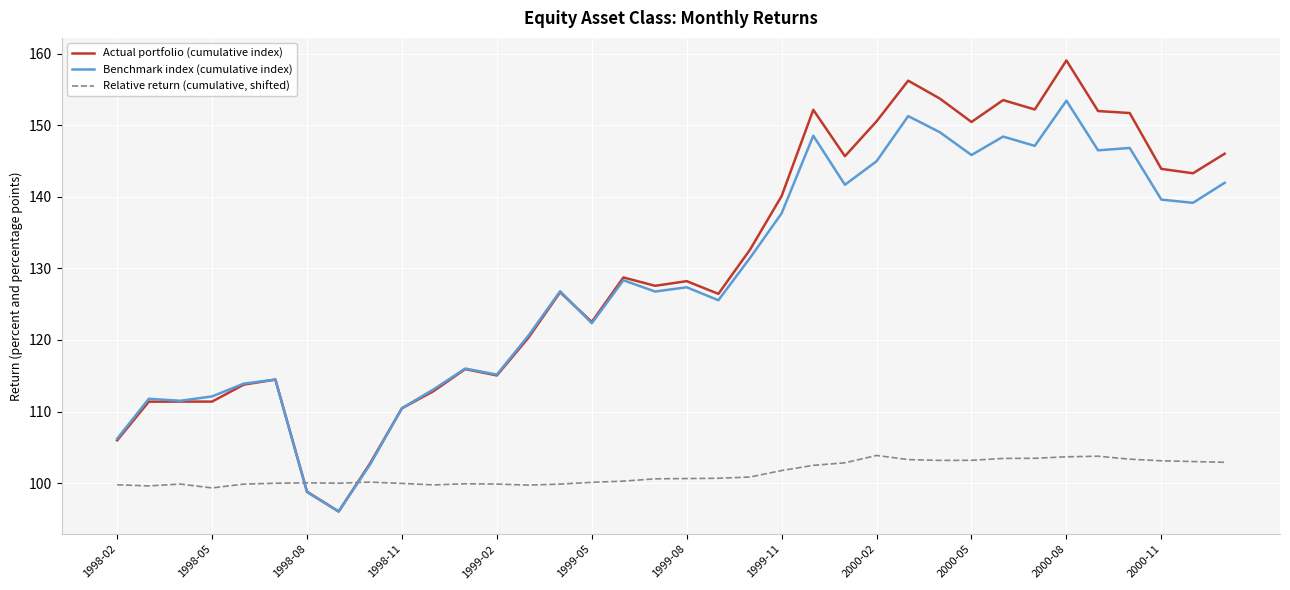

What is the greatest value displayed?

159.0